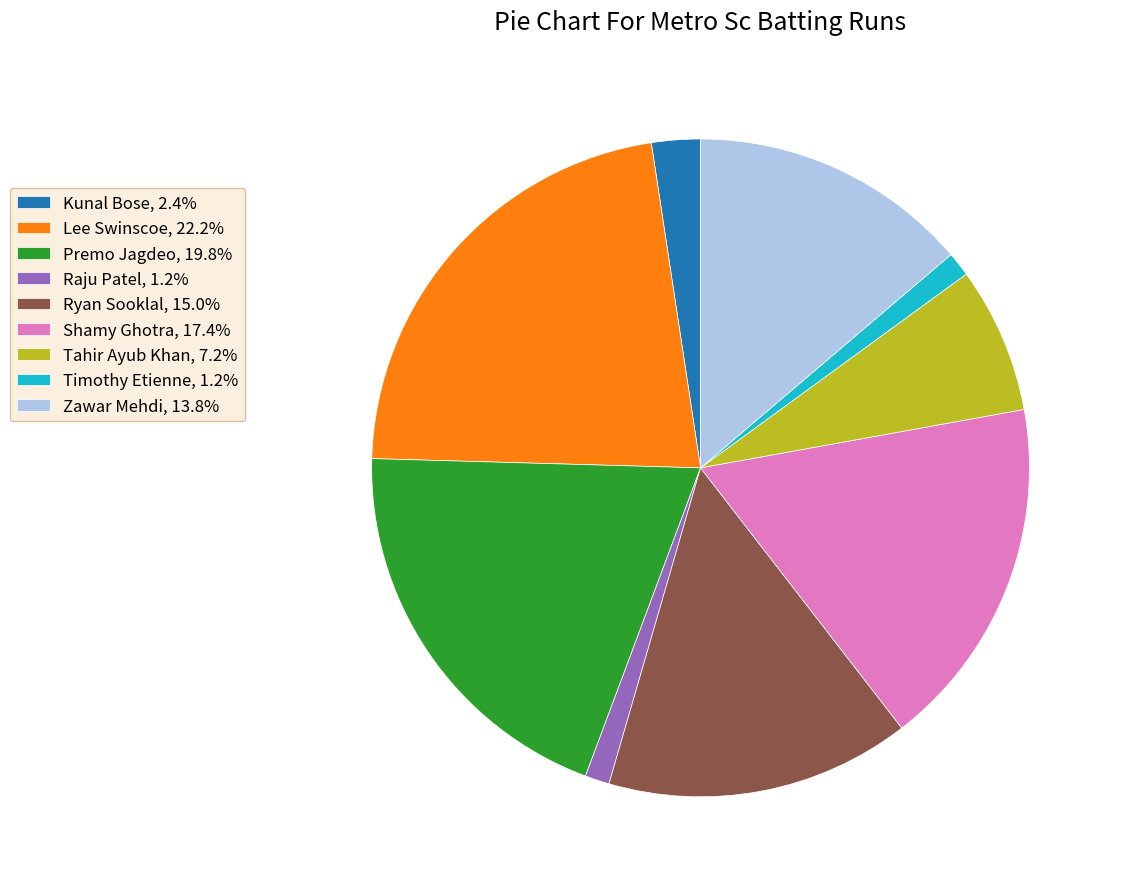

Is the sum of Tahir Ayub Khan, 7.2% and Timothy Etienne, 1.2% greater than half?

No